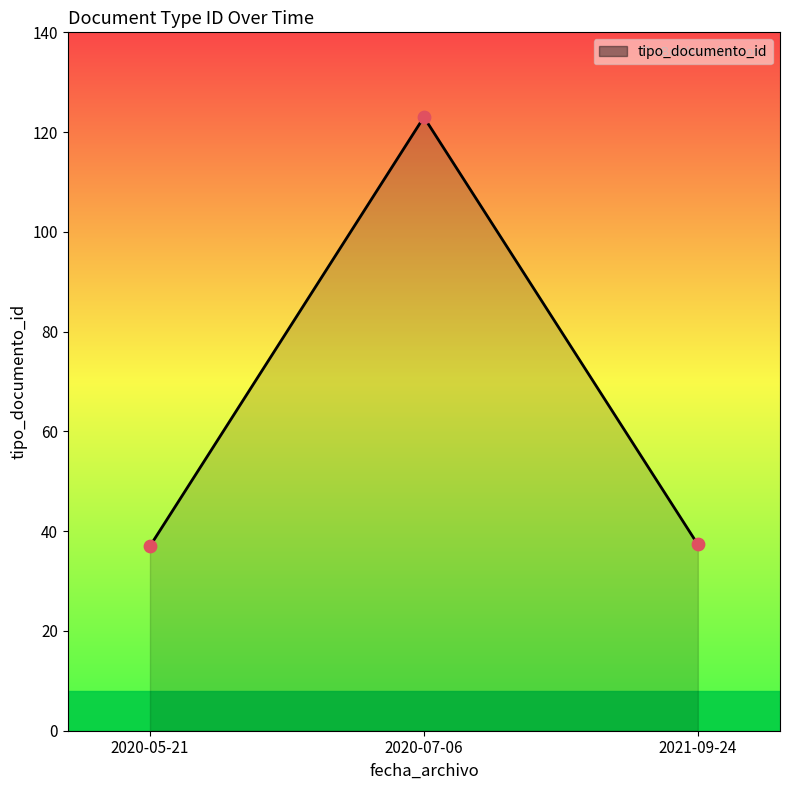

Approximately how many times larger is the value at 2020-05-21 compared to 2020-07-06?

0.3